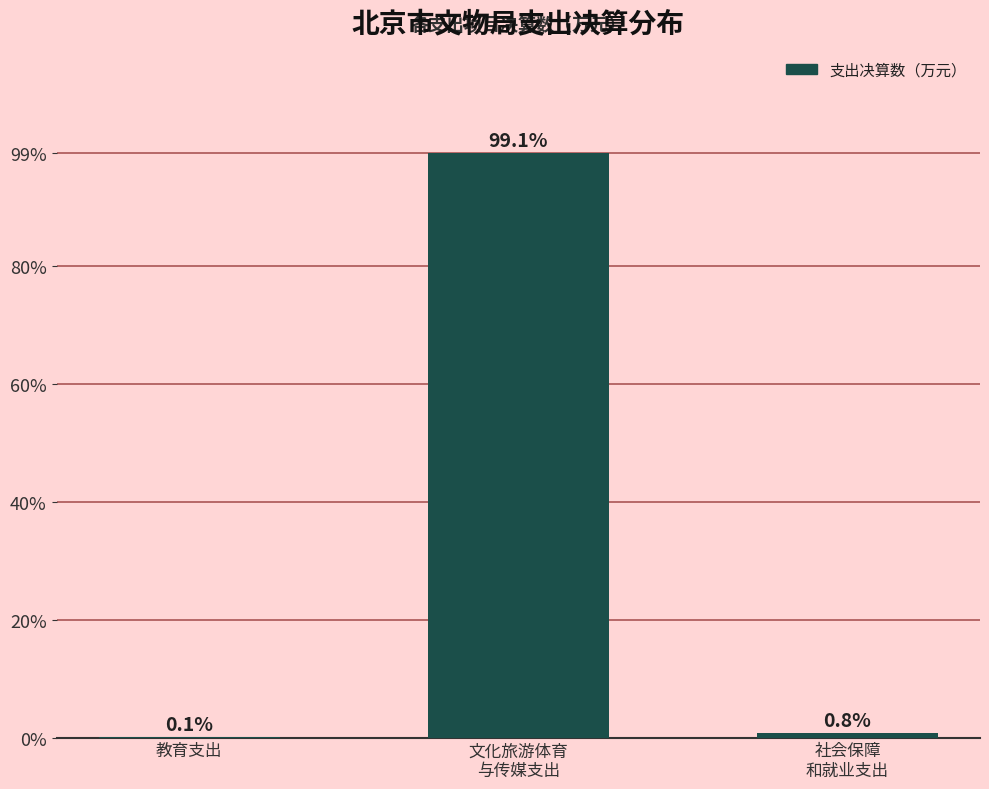

True or false: the data shows 0.1 at 教育支出.

True